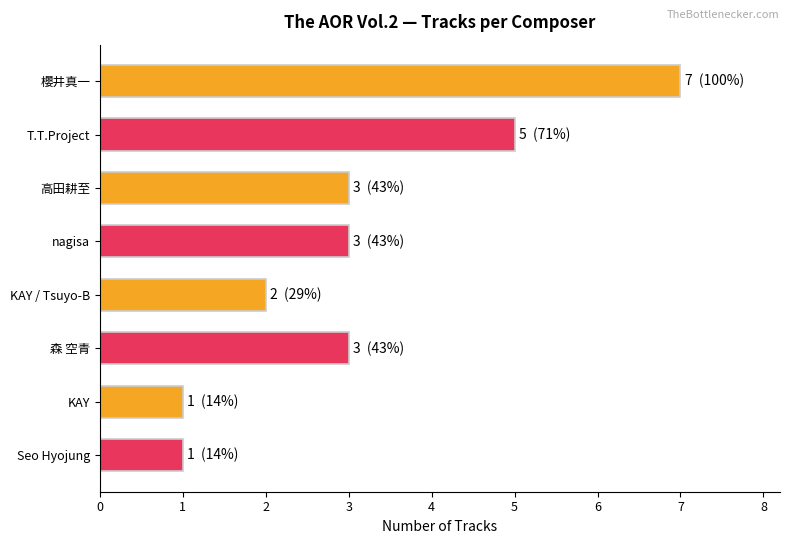

What position from the top is 高田耕至?

3